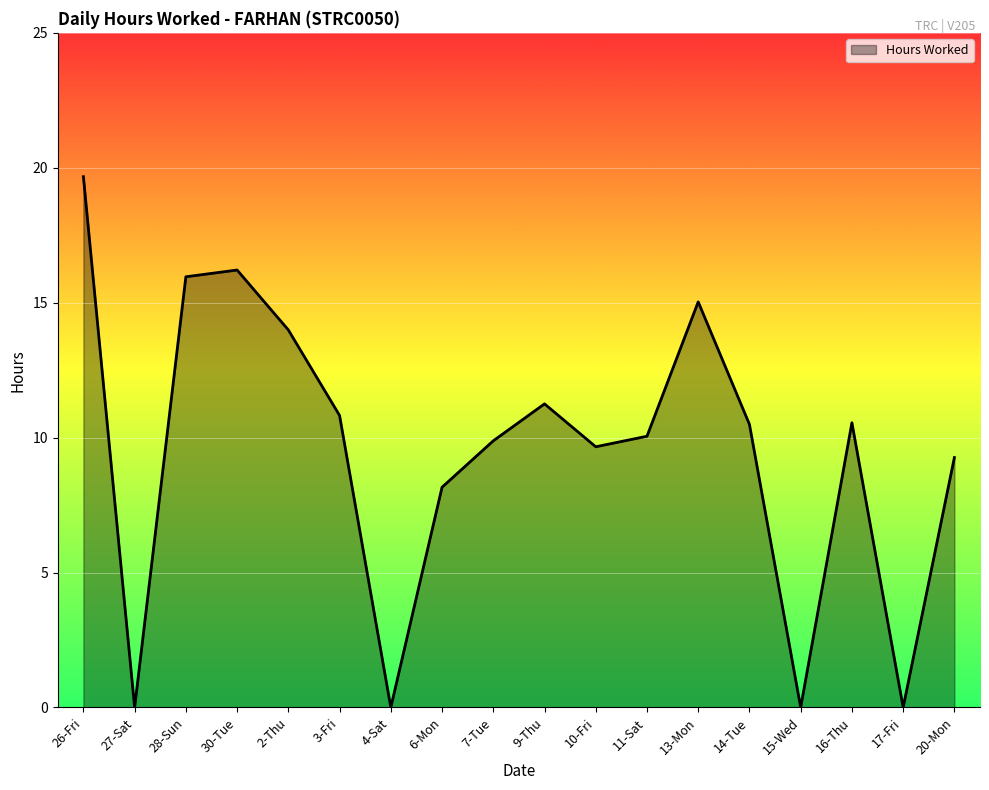

Where is the first local minimum?

27-Sat